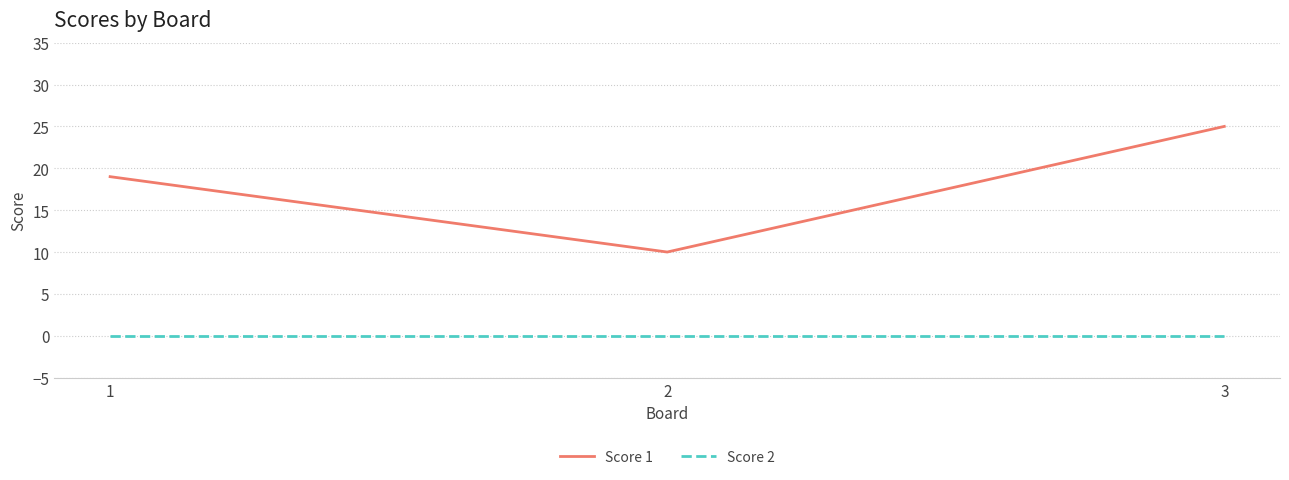

What is the difference between the highest and lowest values at 1?

19